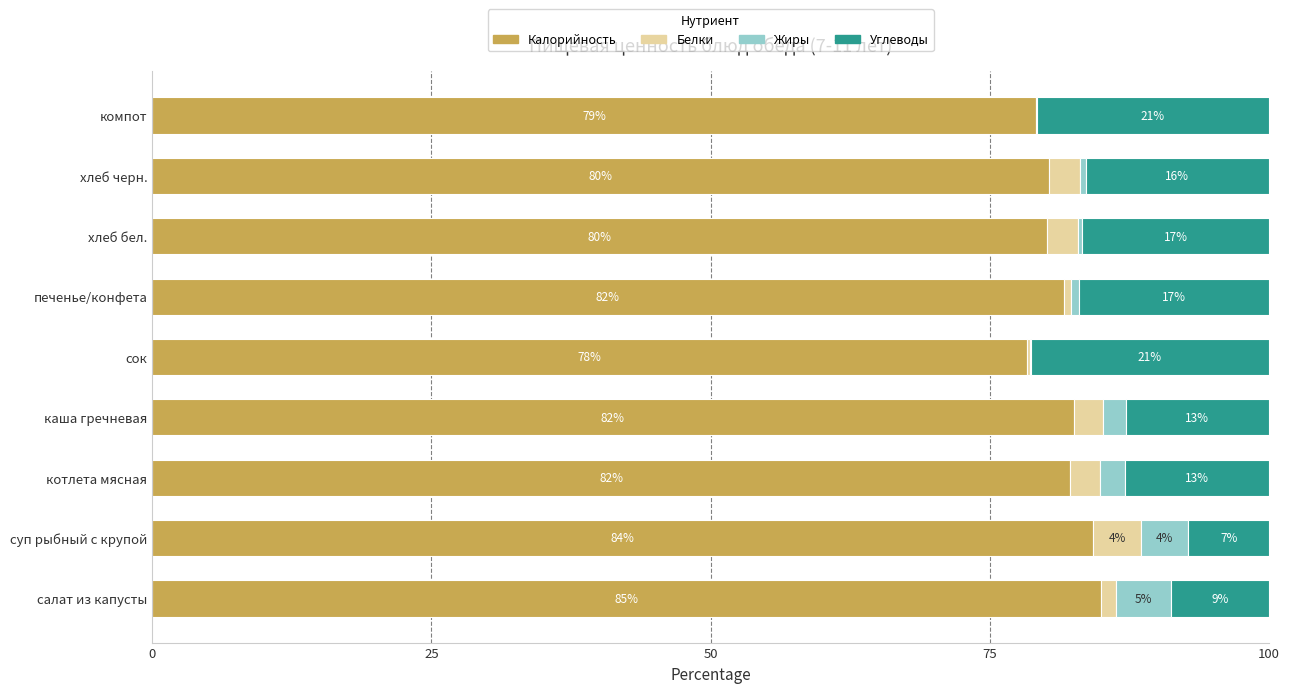

What is the total value across all series at салат из капусты?

100.0